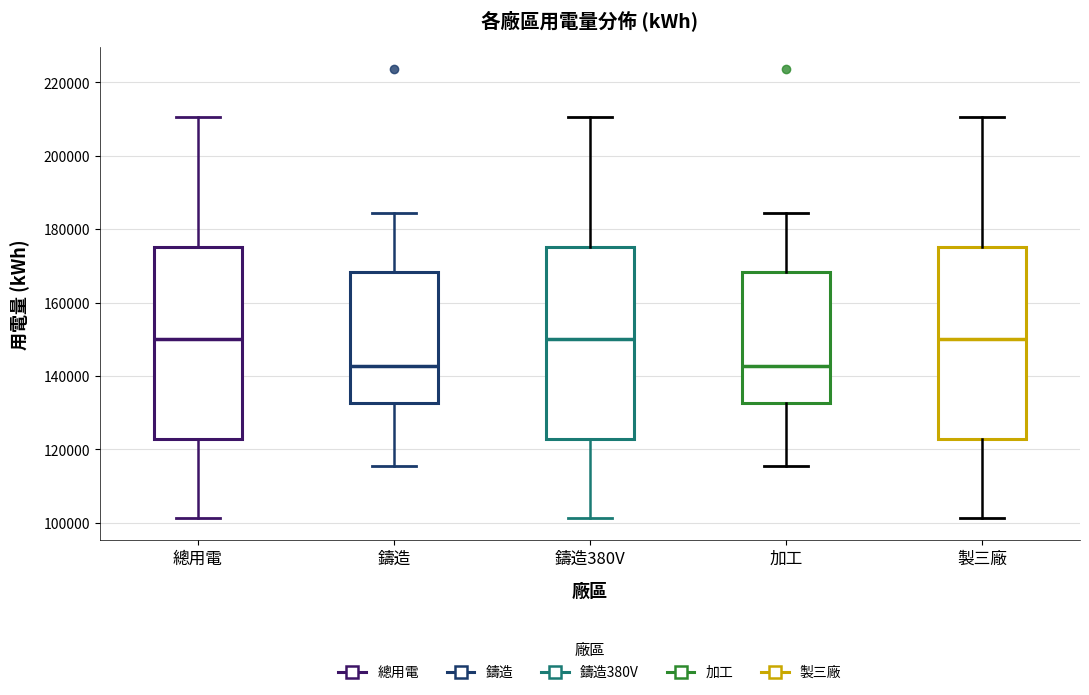

Where is the lower edge of the box for 鑄造380V on the y-axis? The values are not printed on the chart, so give them approximately, as read against the axis.

122000